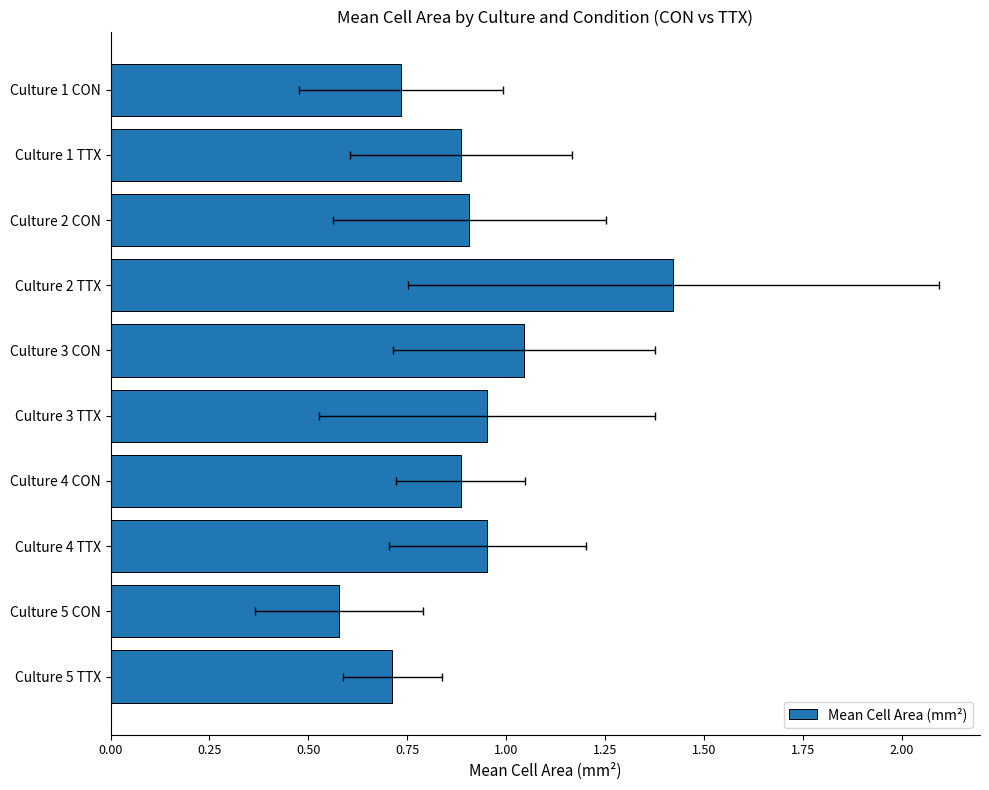

Reading left to right, transcribe all the data shown in this chart.

0.7	0.9	0.9	1.4	1.0	1.0	0.9	1.0	0.6	0.7